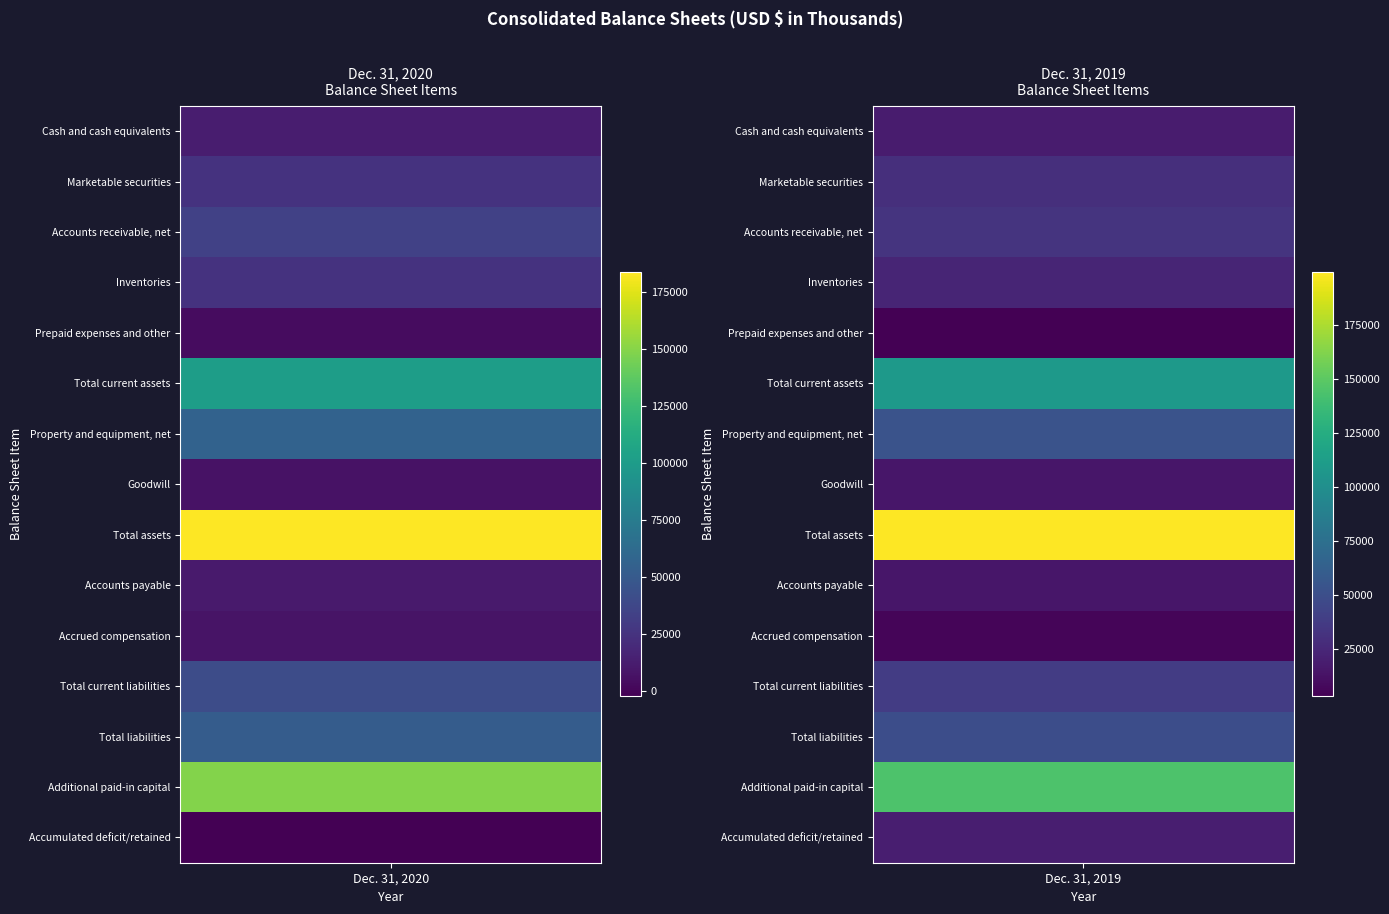

Which series has the largest total across all categories?

Total assets